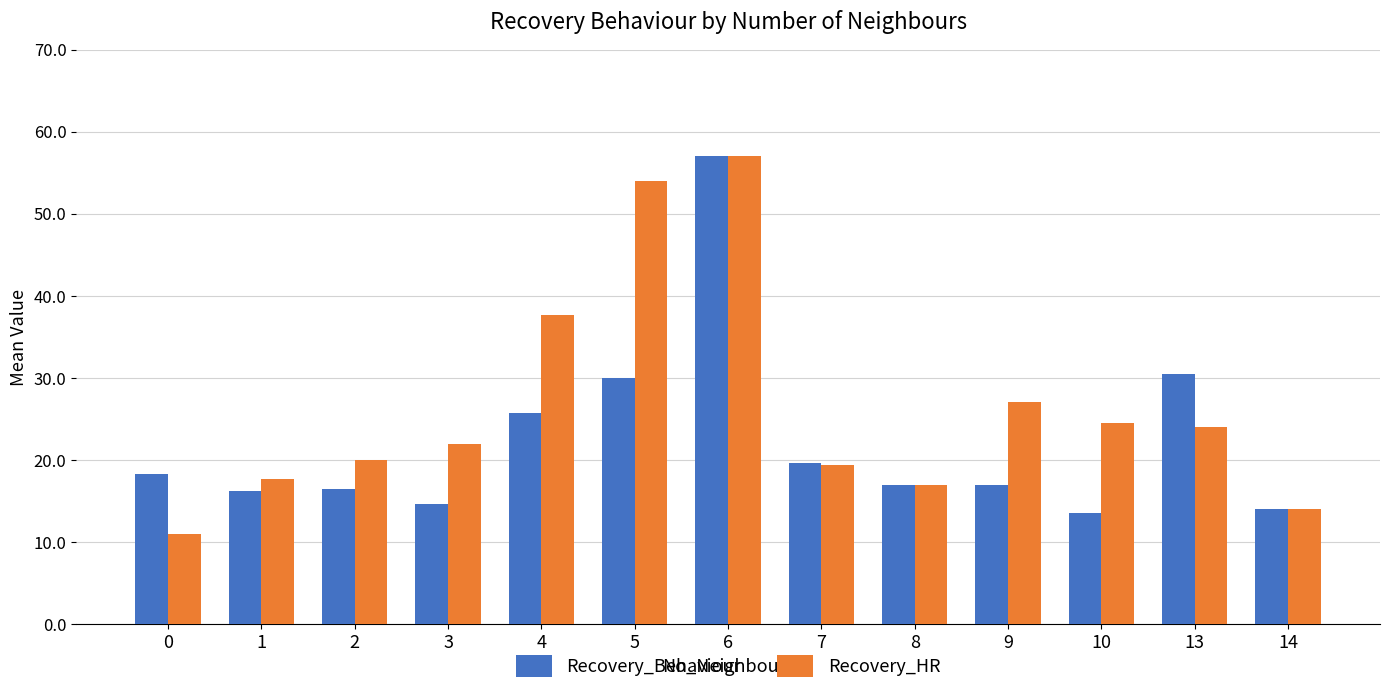

What is the value of the Recovery_HR bar at the 2nd from the left?

17.7